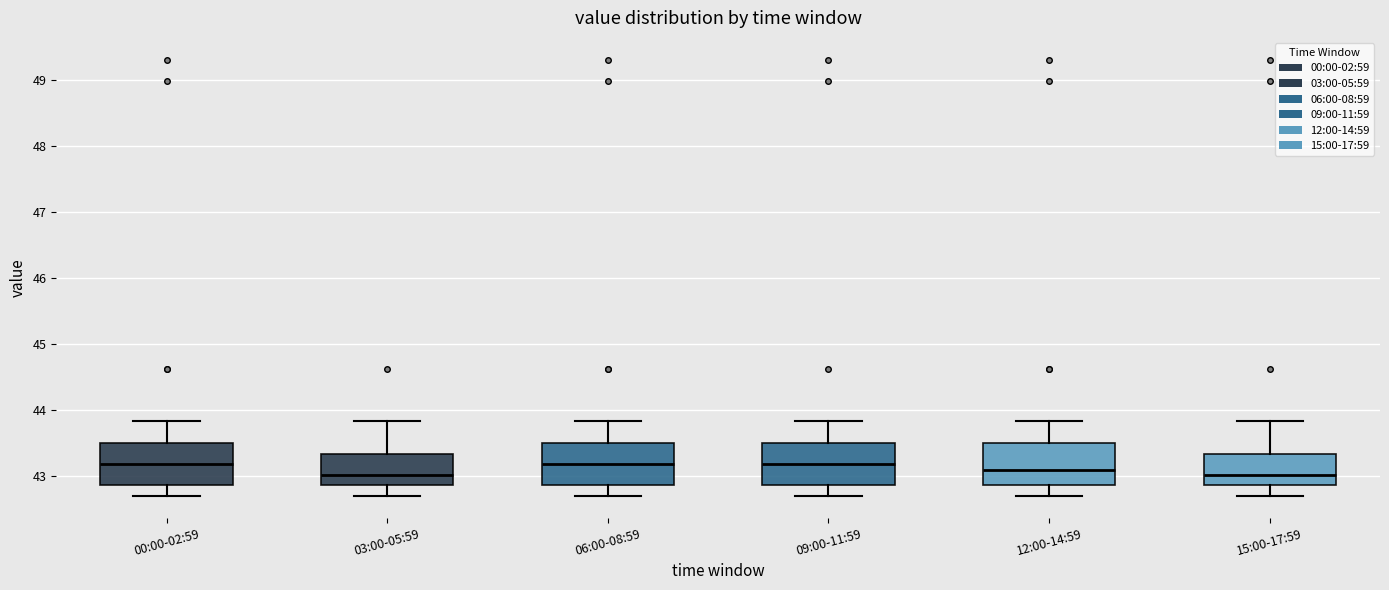

Where does the lower whisker of the box for 00:00-02:59 end on the y-axis? The values are not printed on the chart, so give them approximately, as read against the axis.

42.7